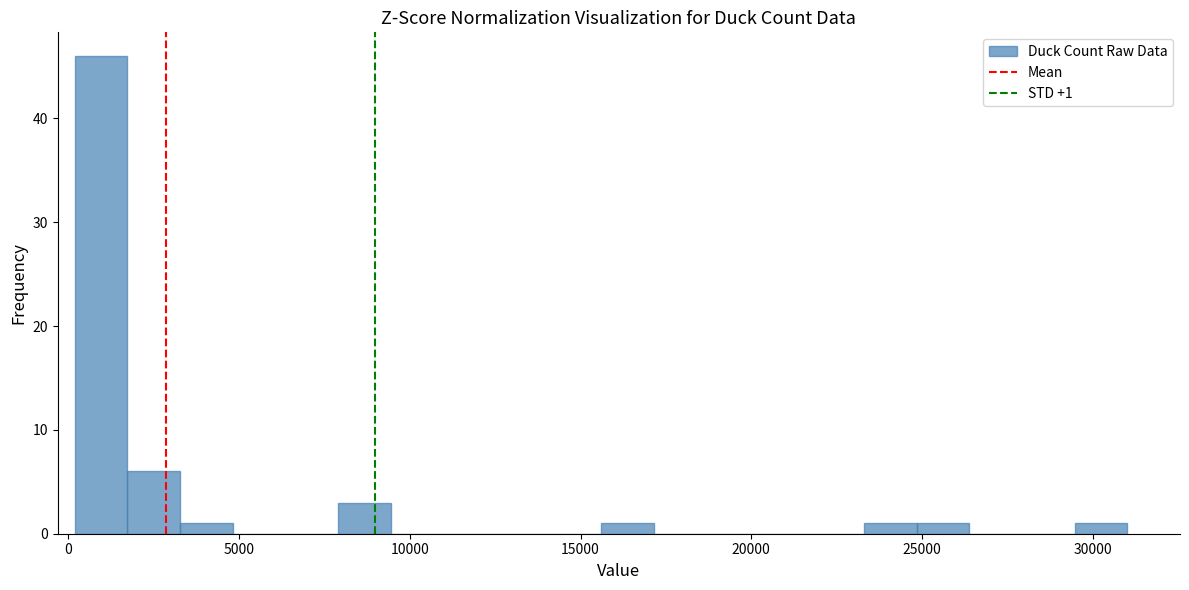

Read against the x-axis, roughly where is the centre of the tallest bar?

1000